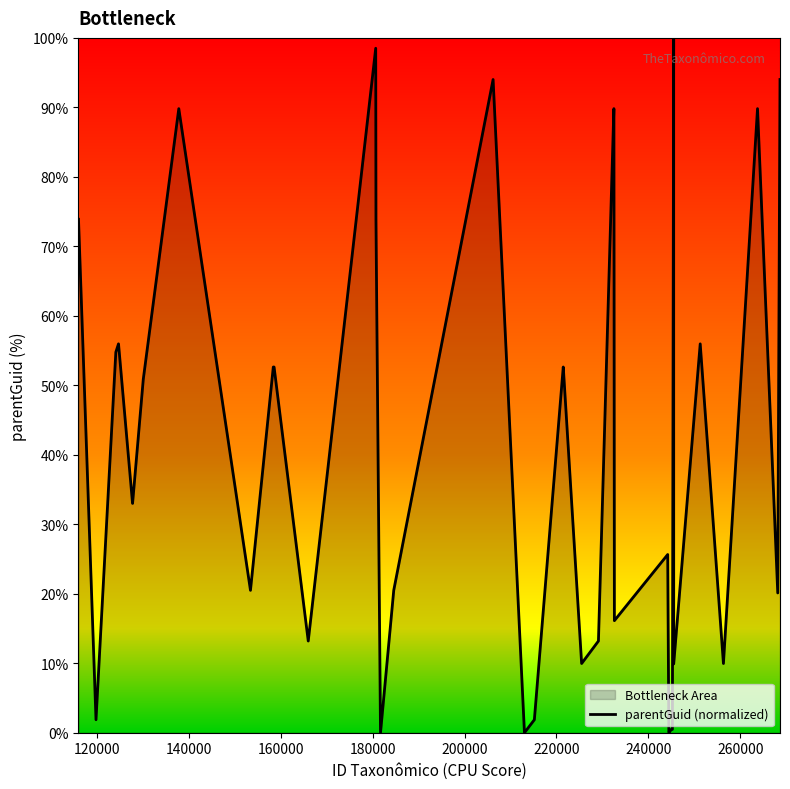

What is the maximum value shown in the chart?

100.0